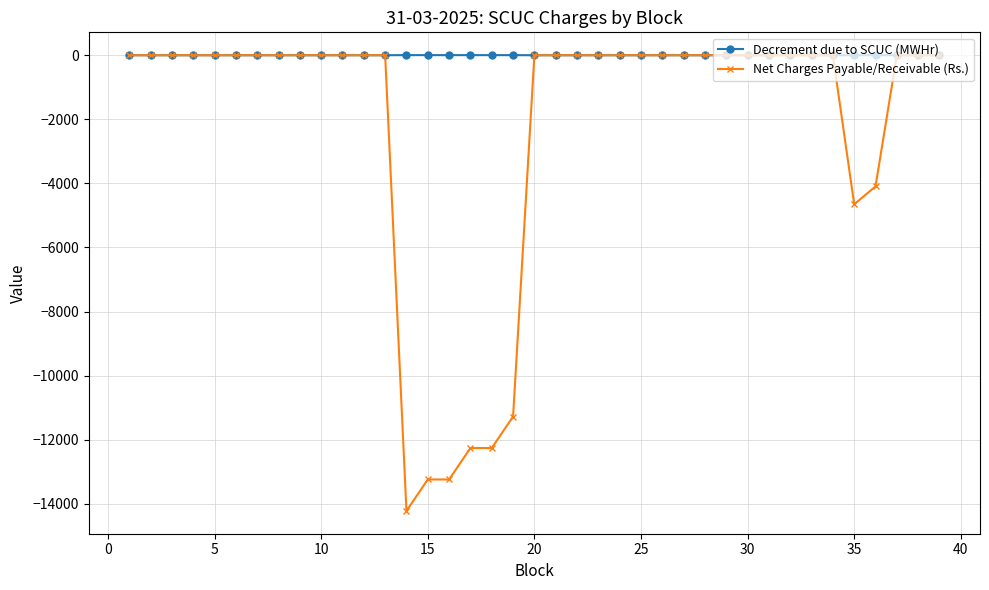

Which series has the largest total across all categories?

Decrement due to SCUC (MWHr)